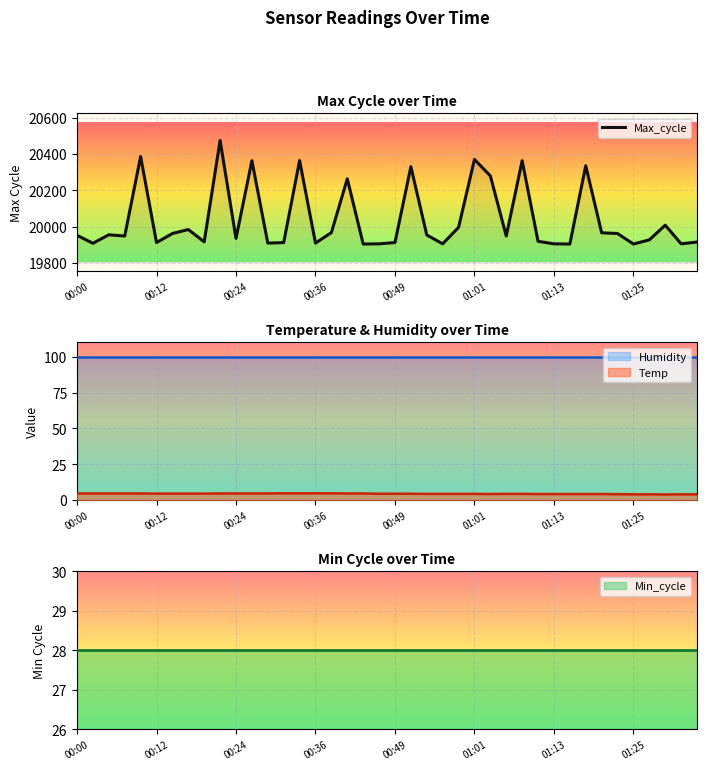

How many points are lower than both their immediate neighbors (excluding endpoints)?

13